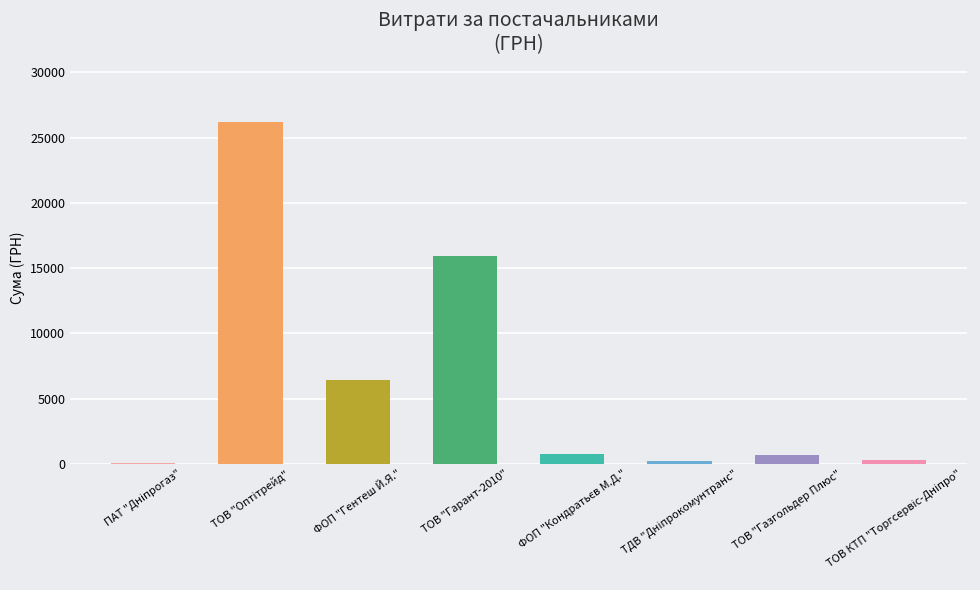

What is the ratio of the value at ТОВ "Гарант-2010" to the value at ТОВ "Газгольдер Плюс"?

23.7